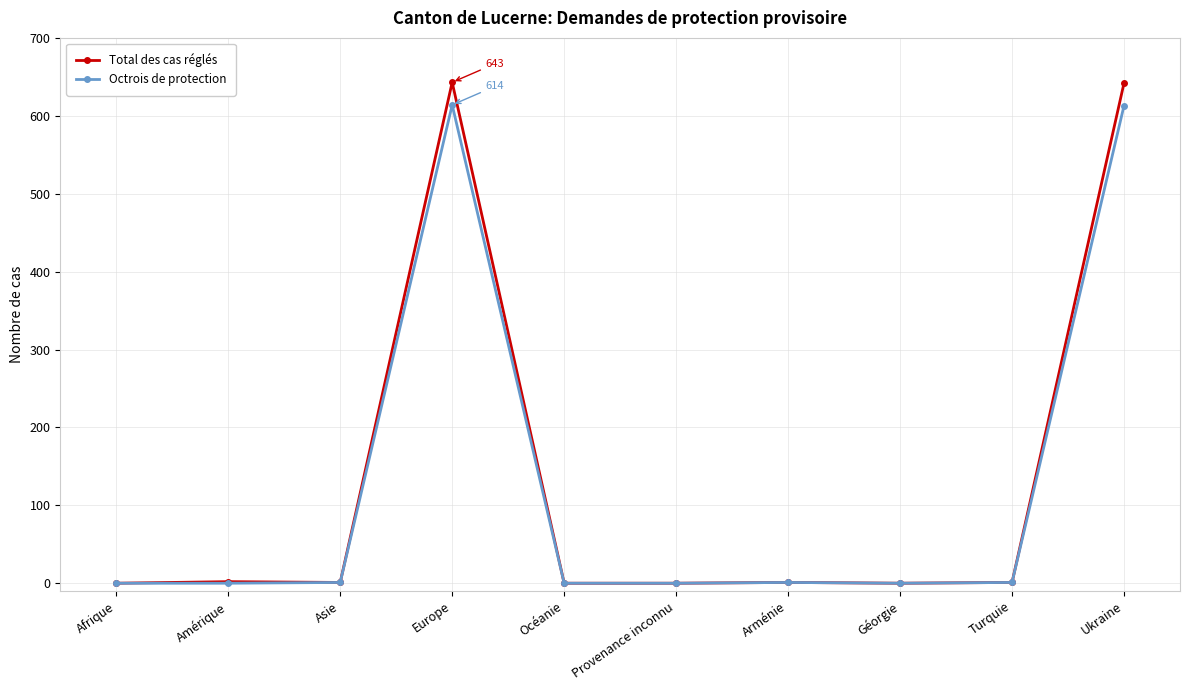

List the series in order of their peak value, lowest first.

Octrois de protection, Total des cas réglés